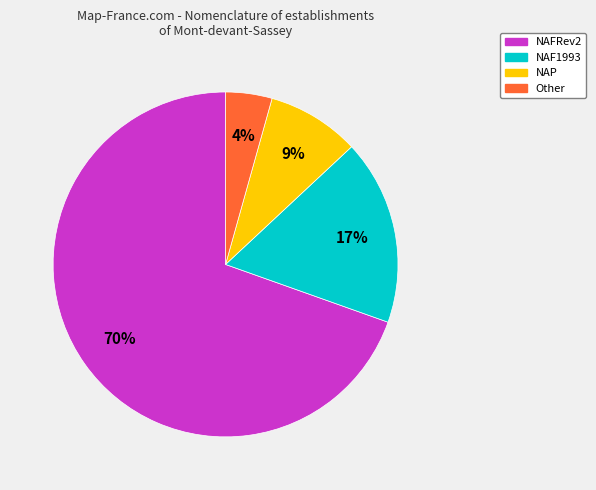

How many segments does this pie chart have?

4